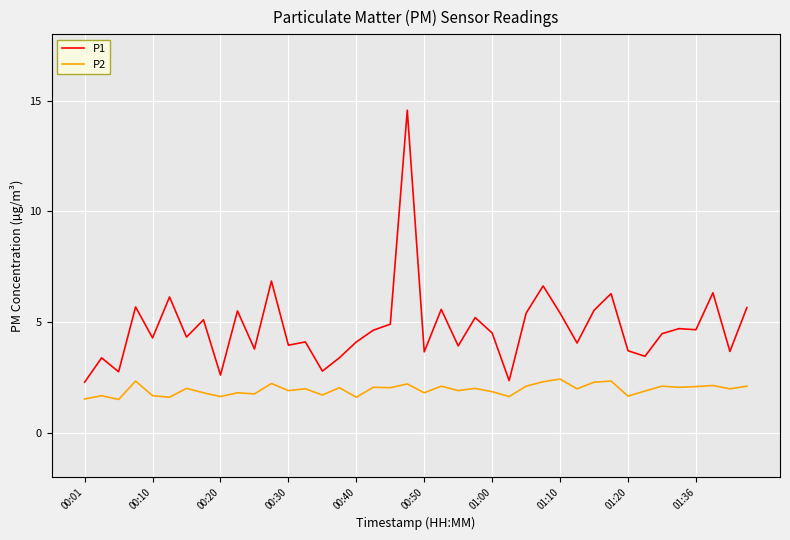

How many lines are shown in the chart?

2